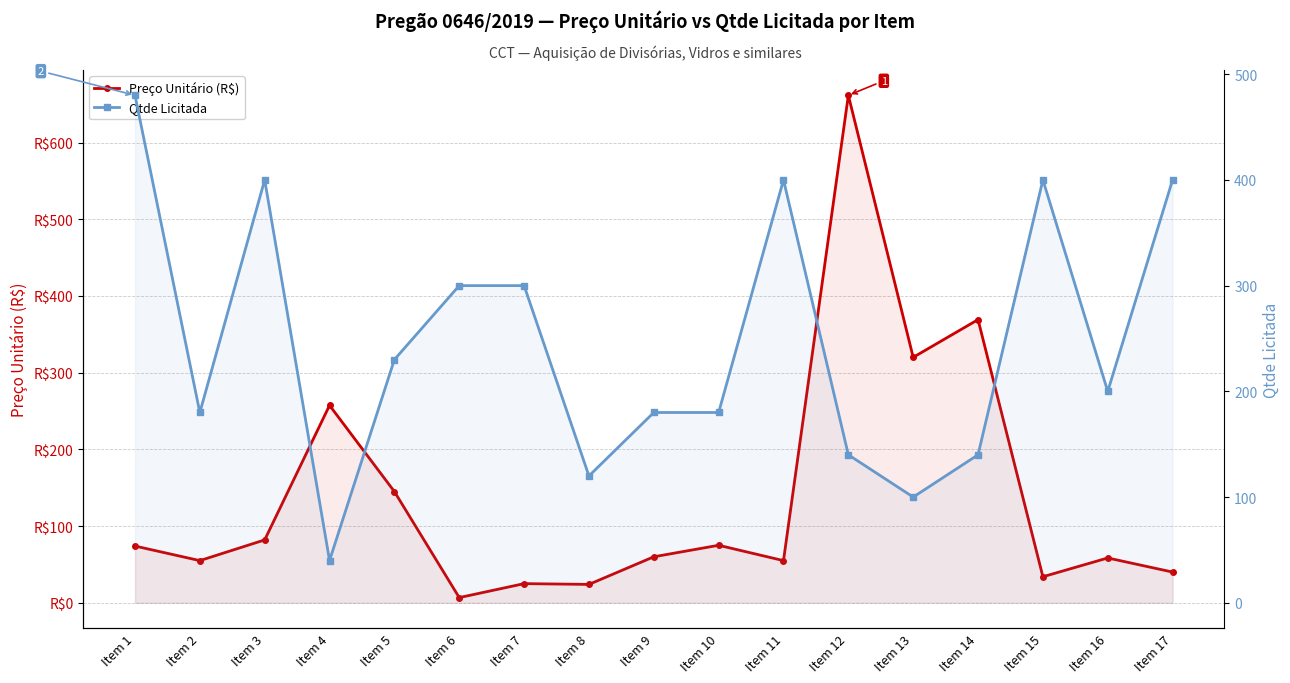

Reading right to left, list all the values displayed in this chart.

Preço Unitário (R$): Item 17=40.1	Item 16=58.5	Item 15=34.0	Item 14=369.1	Item 13=320.0	Item 12=661.6	Item 11=55.0	Item 10=75.0	Item 9=60.0	Item 8=24.0	Item 7=25.0	Item 6=6.8	Item 5=145.0	Item 4=257.4	Item 3=82.0	Item 2=55.0	Item 1=74.0
Qtde Licitada: Item 17=400.0	Item 16=200.0	Item 15=400.0	Item 14=140.0	Item 13=100.0	Item 12=140.0	Item 11=400.0	Item 10=180.0	Item 9=180.0	Item 8=120.0	Item 7=300.0	Item 6=300.0	Item 5=230.0	Item 4=40.0	Item 3=400.0	Item 2=180.0	Item 1=480.0